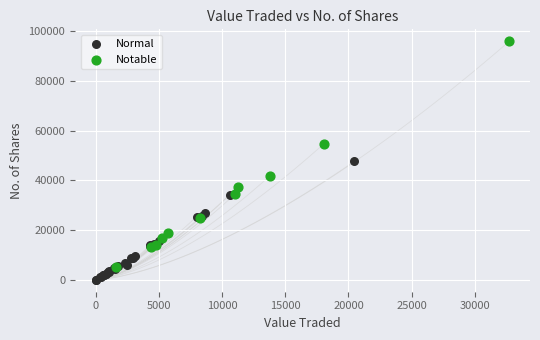

Which series reaches the minimum Y coordinate?

Normal